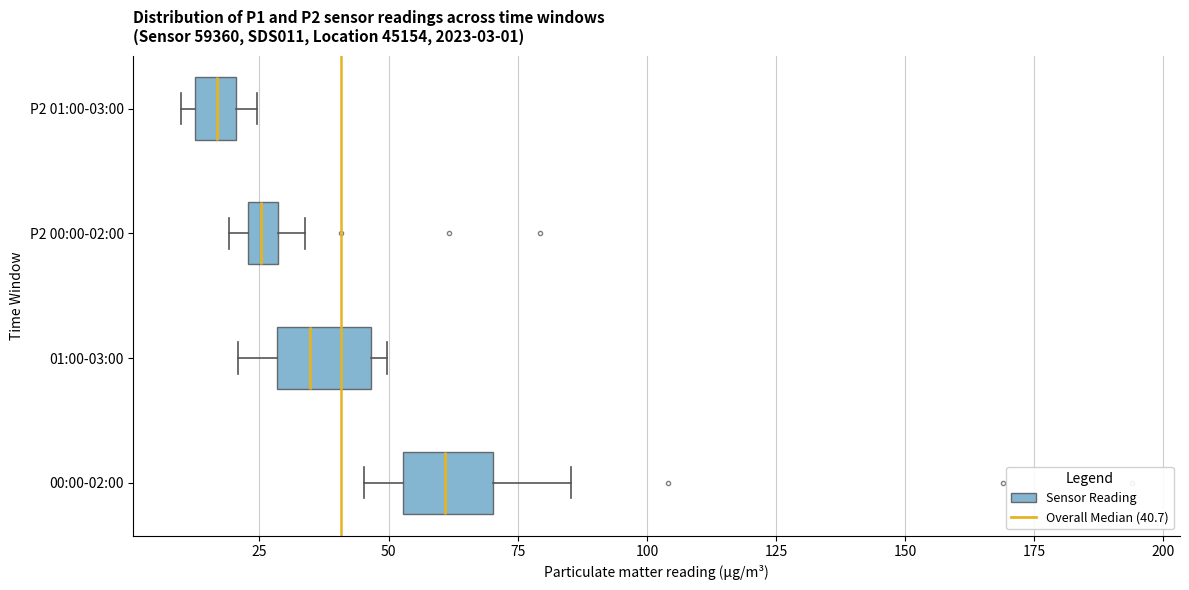

Which box's median line is the furthest to the left?

P2 01:00-03:00